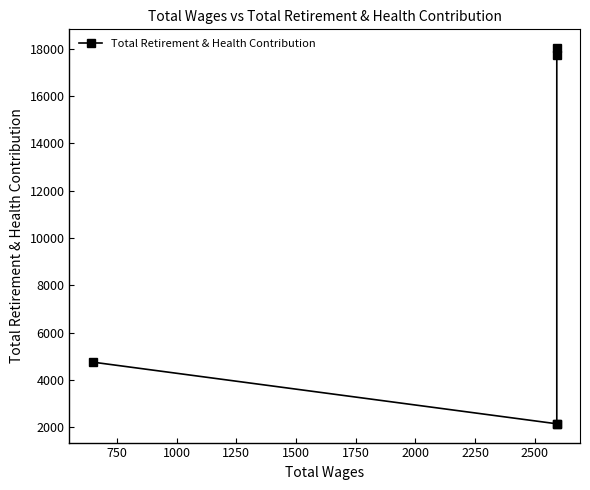

How many lines are shown in the chart?

1